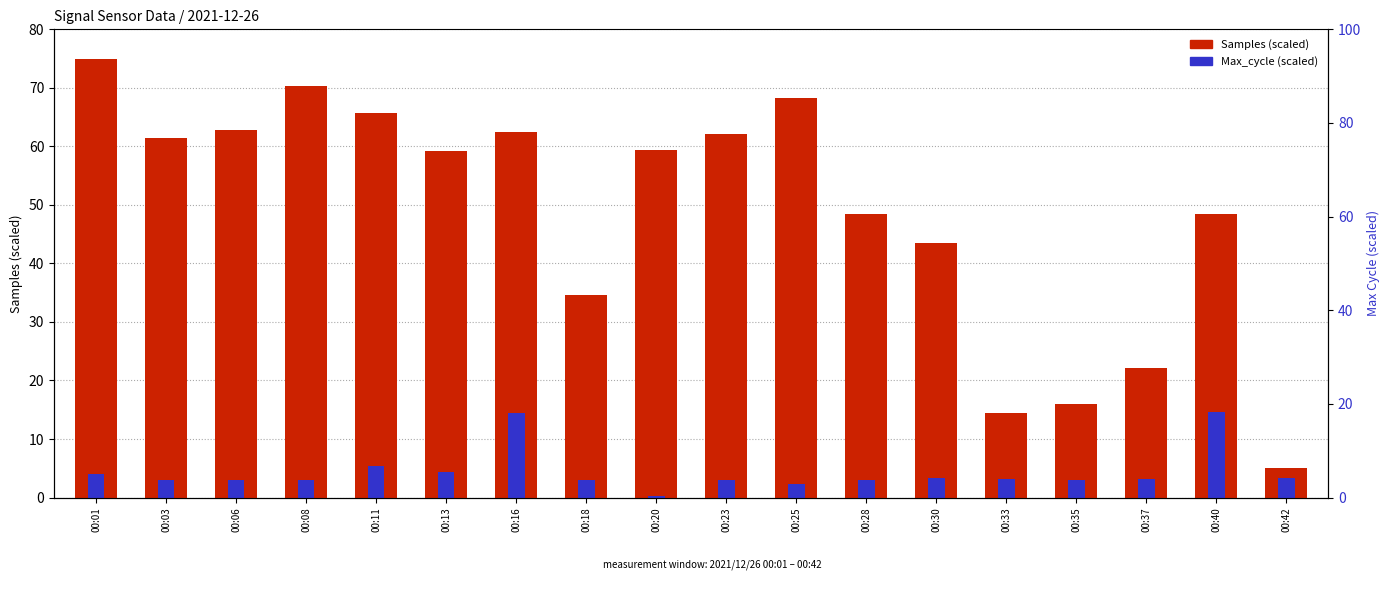

At which category does the chart reach its peak across all series?

00:01